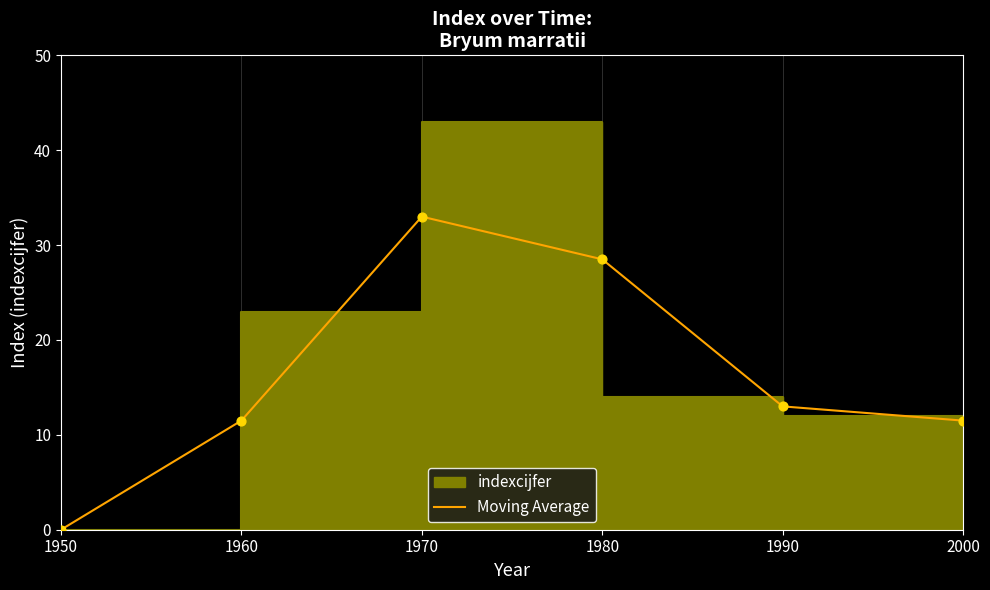

What is the change in value from 1980 to 2000?

-17.0